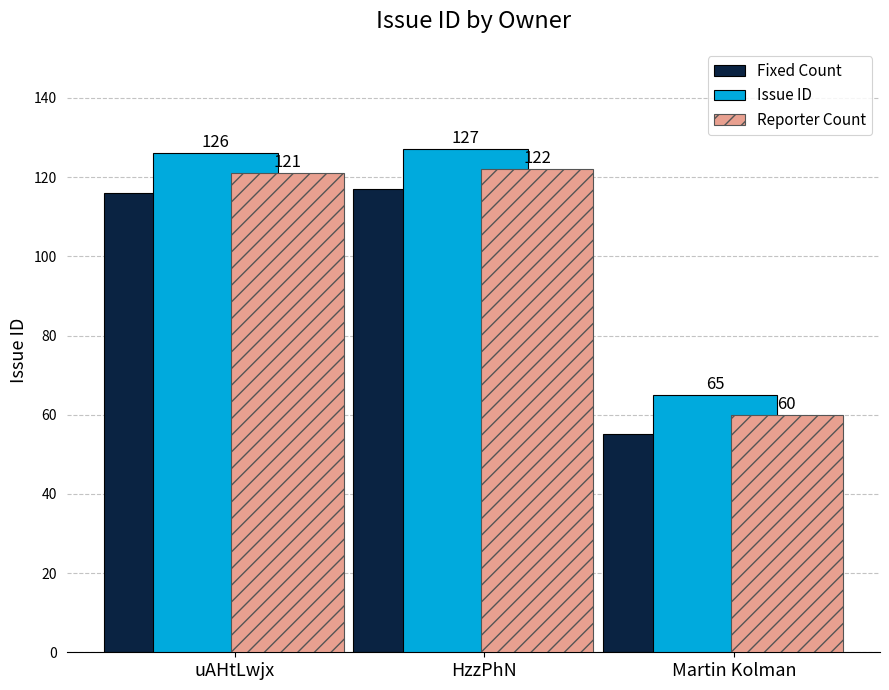

Reading right to left, extract all data points from this chart.

Fixed Count: 55	117	116
Issue ID: 65	127	126
Reporter Count: 60	122	121